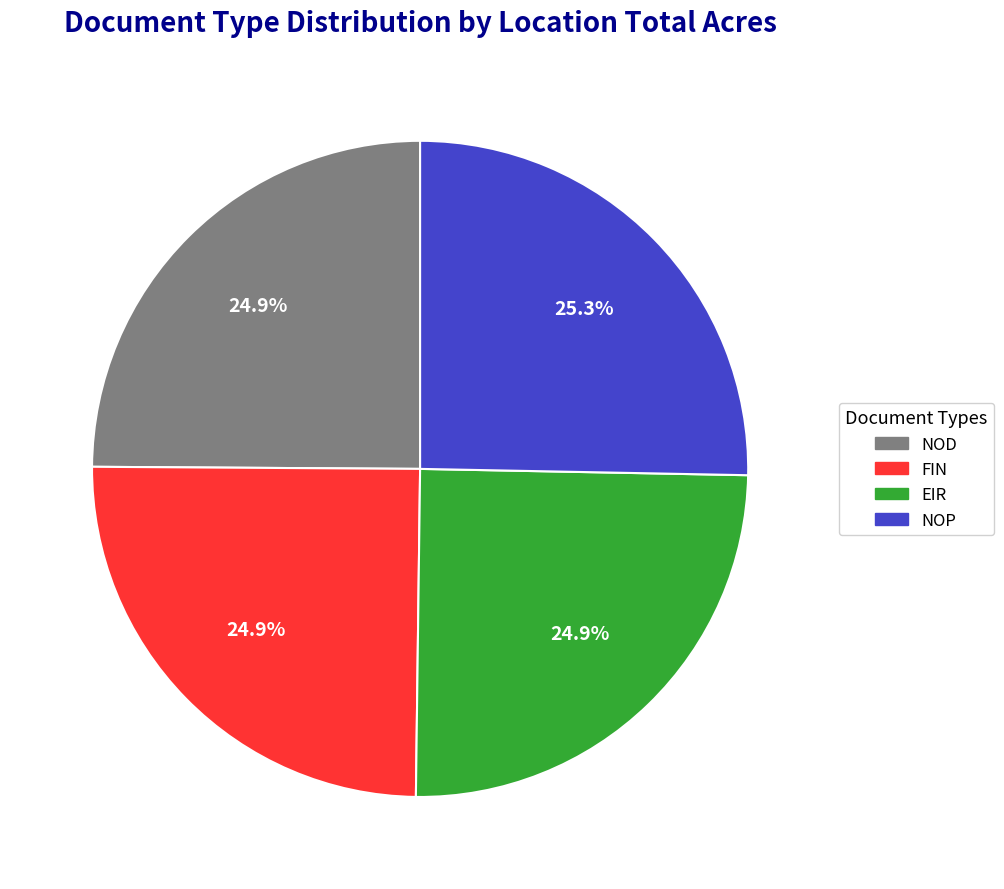

What percentage is NOT represented by NOD?

75.1%